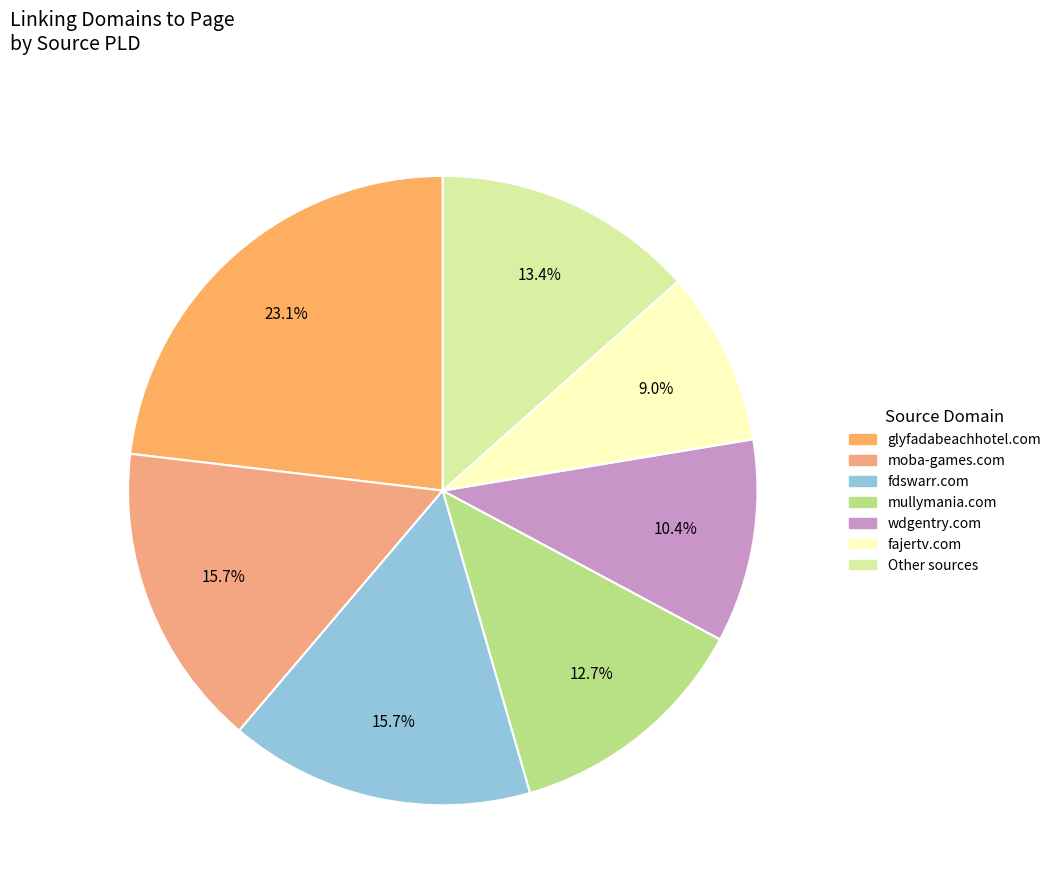

How many slices are in this pie chart?

7